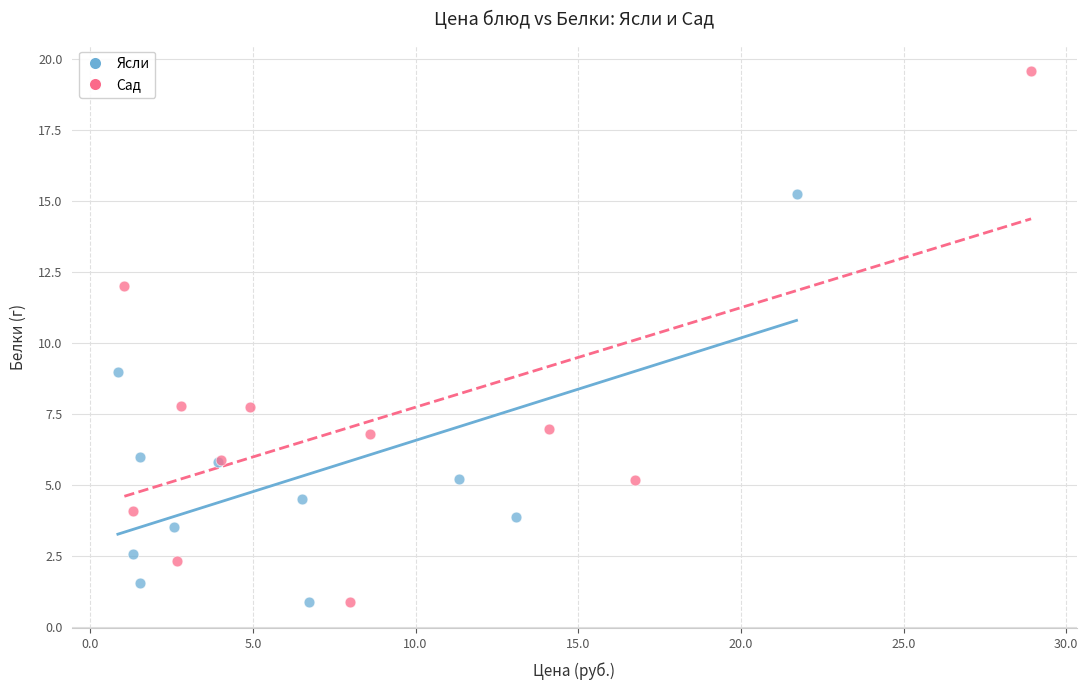

Which series has the widest spread of Y values?

Сад